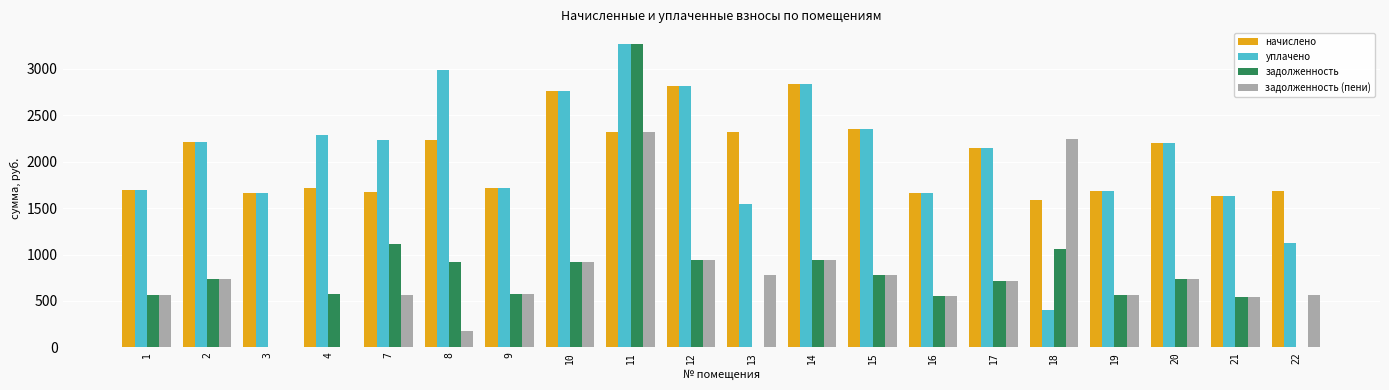

How many data points in задолженность are above 733?

10